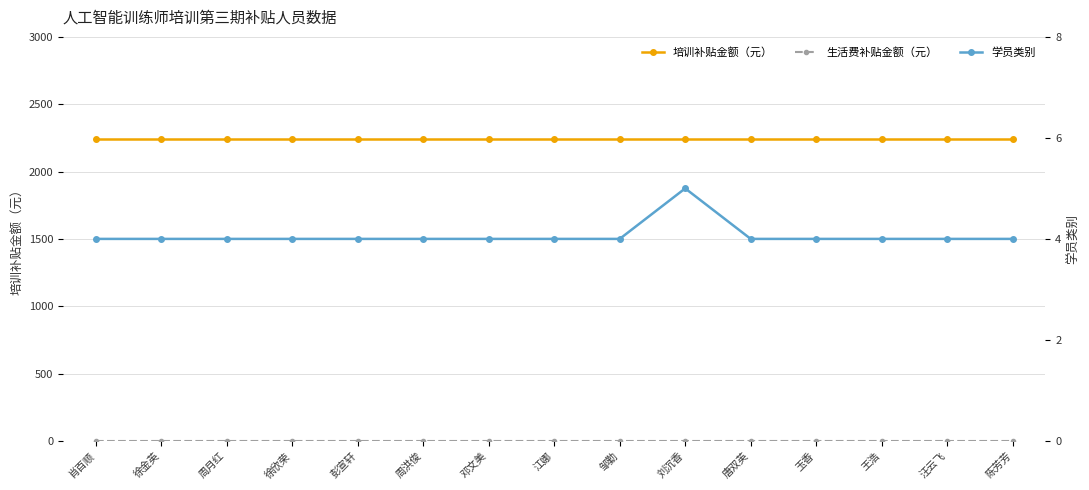

At 陈芳芳, list the series in order from smallest to largest.

生活费补贴金额（元）, 学员类别, 培训补贴金额（元）